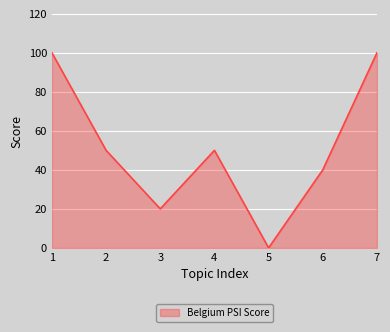

Approximately how many times larger is the value at 2 compared to 7?

0.5